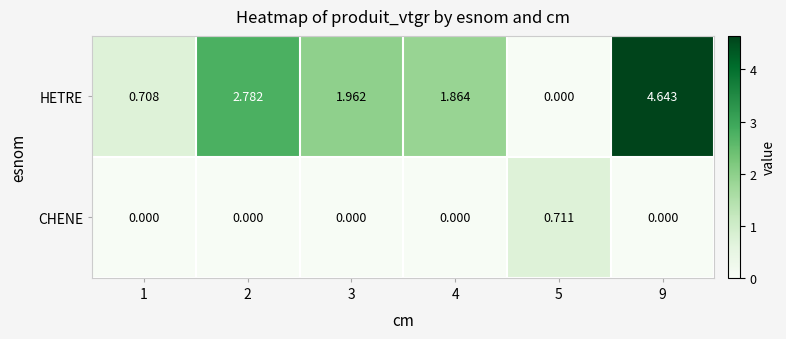

List the series in order of their peak value, highest first.

HETRE, CHENE